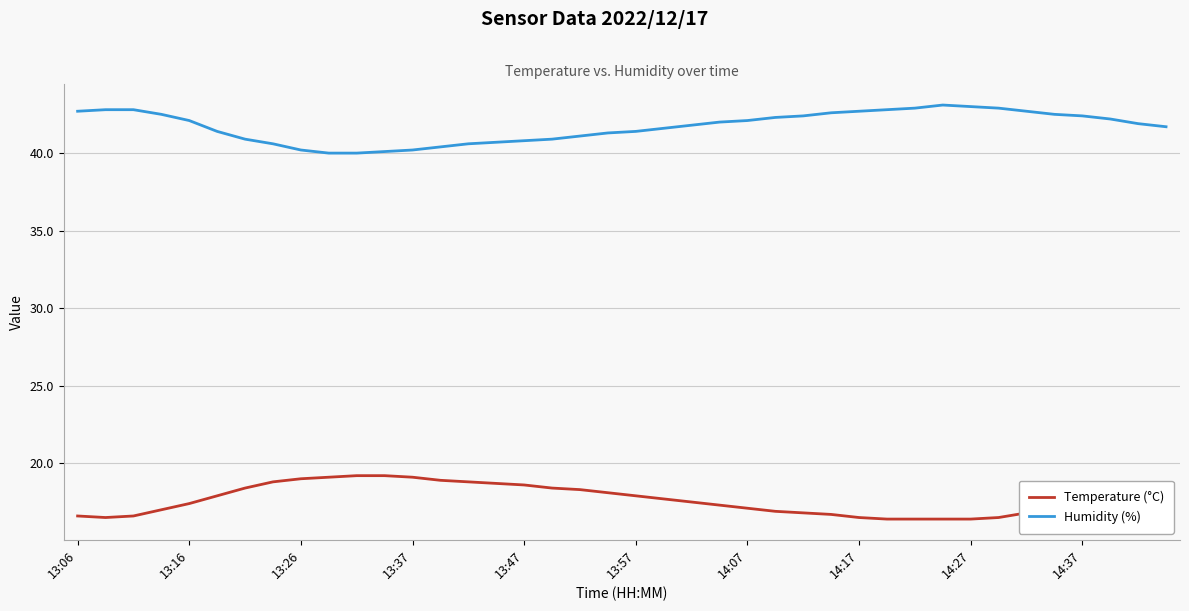

What is the difference between the maximum and minimum values in the Temperature (°C) series?

2.8